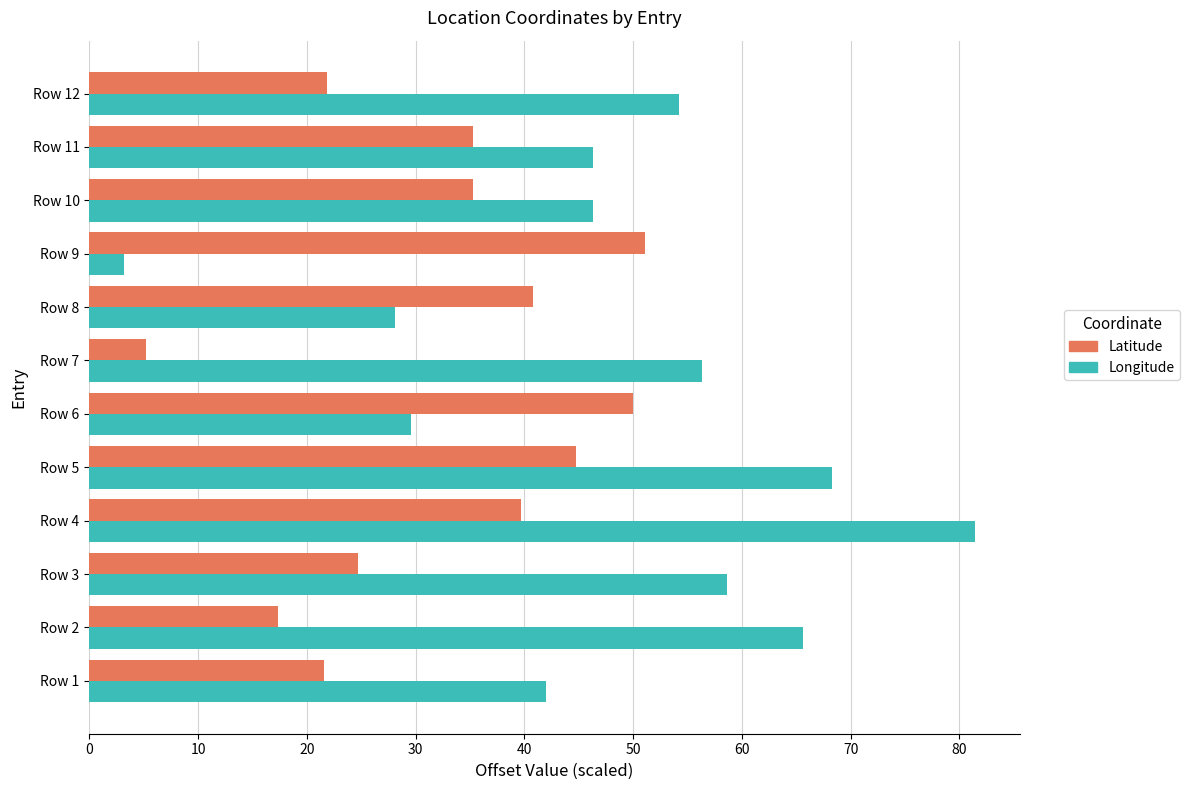

What is the lowest value of the Longitude series?

3.2